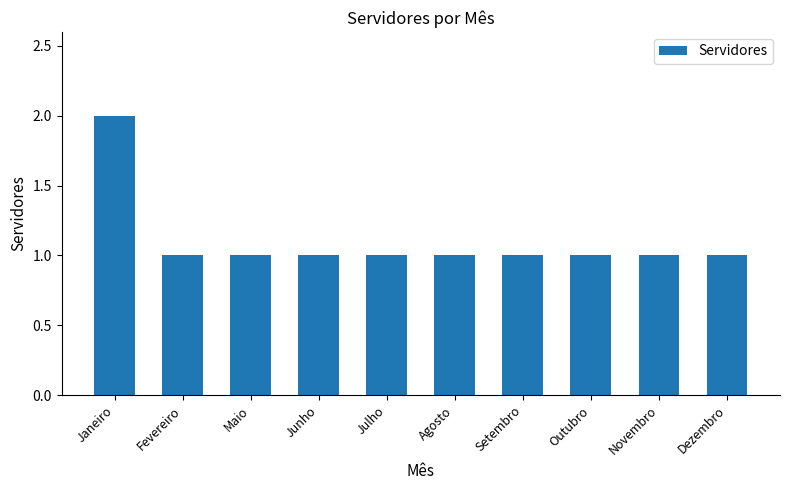

What is the approximate value at Maio?

1